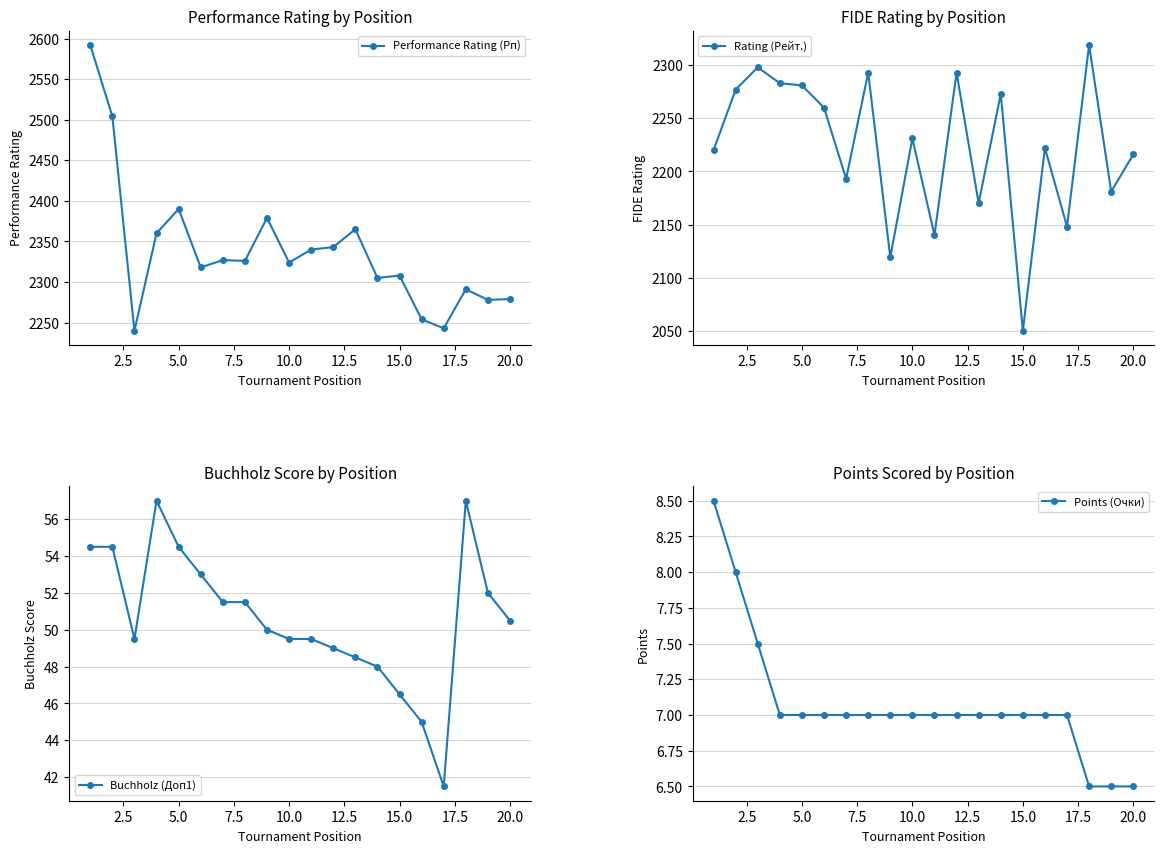

True or false: Performance Rating (Рп) has more than 0 points higher than both neighbors.

True